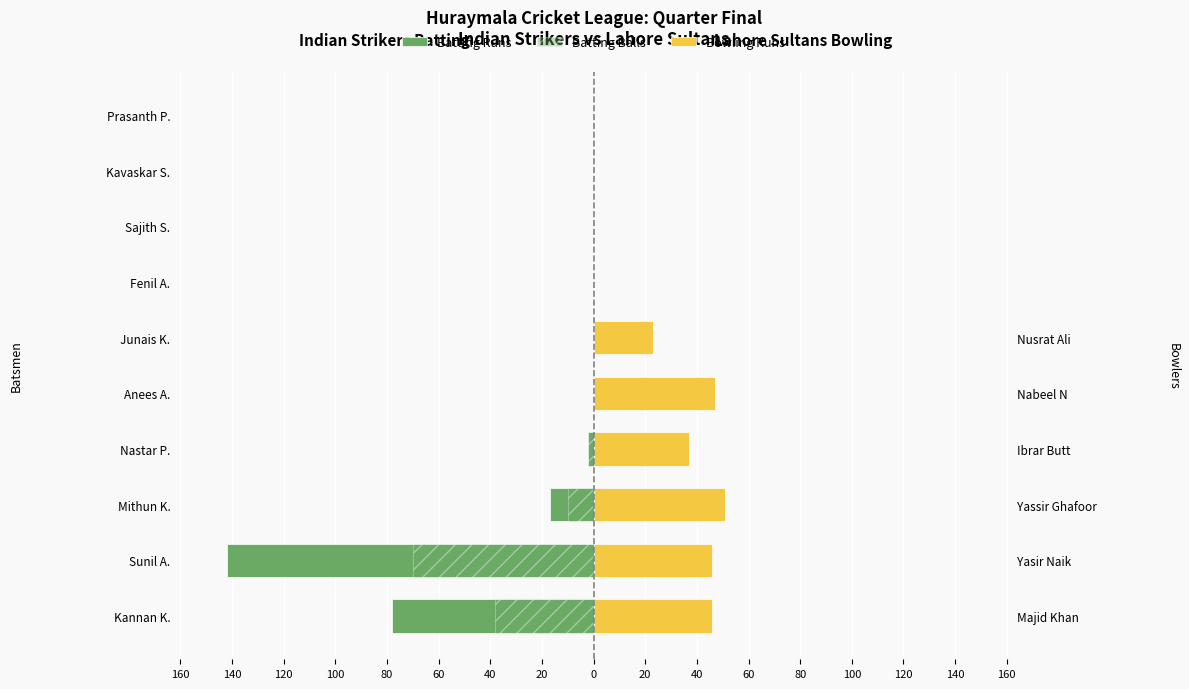

Is it true that Bowling Runs equals -20 at Sajith S.?

False